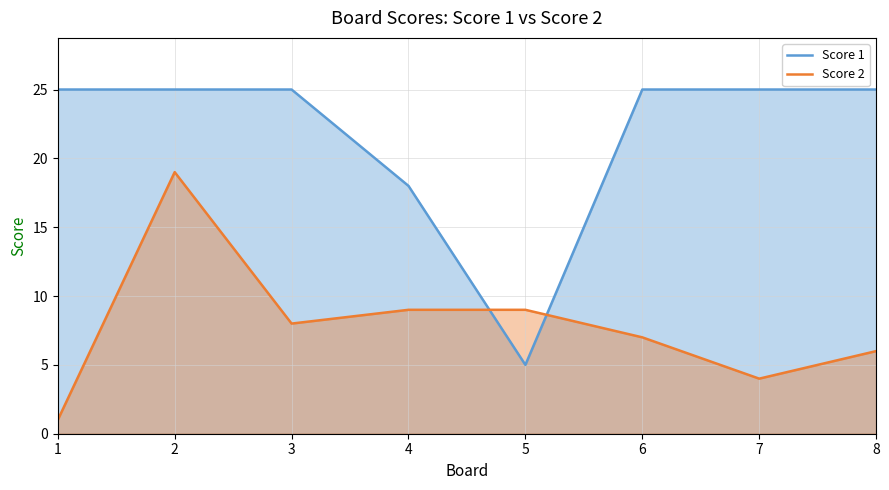

How many lines are shown in the chart?

2